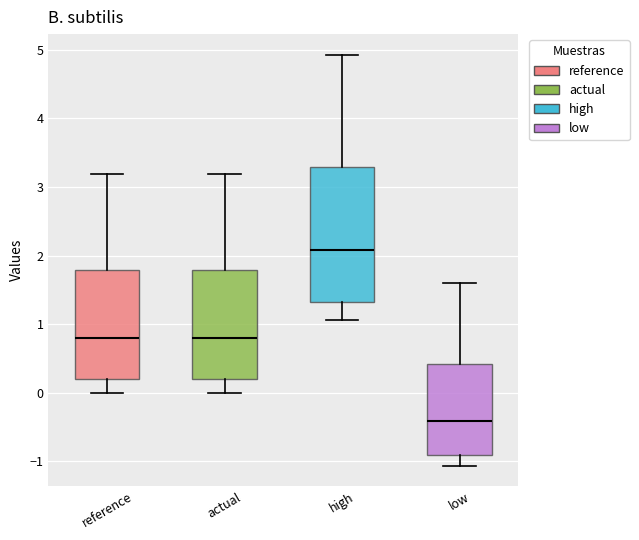

Reading left to right, transcribe this box plot: for each box, give where its median line is, the range the box spans, and where its two whiskers end, as read against the y-axis. The values are not printed on the chart, so give them approximately, as read against the axis.

reference: median 0.8, box 0.2 to 1.8, whiskers 0.0 to 3.2
actual: median 0.8, box 0.2 to 1.8, whiskers 0.0 to 3.2
high: median 2.1, box 1.3 to 3.3, whiskers 1.1 to 4.9
low: median -0.4, box -0.9 to 0.4, whiskers -1.1 to 1.6